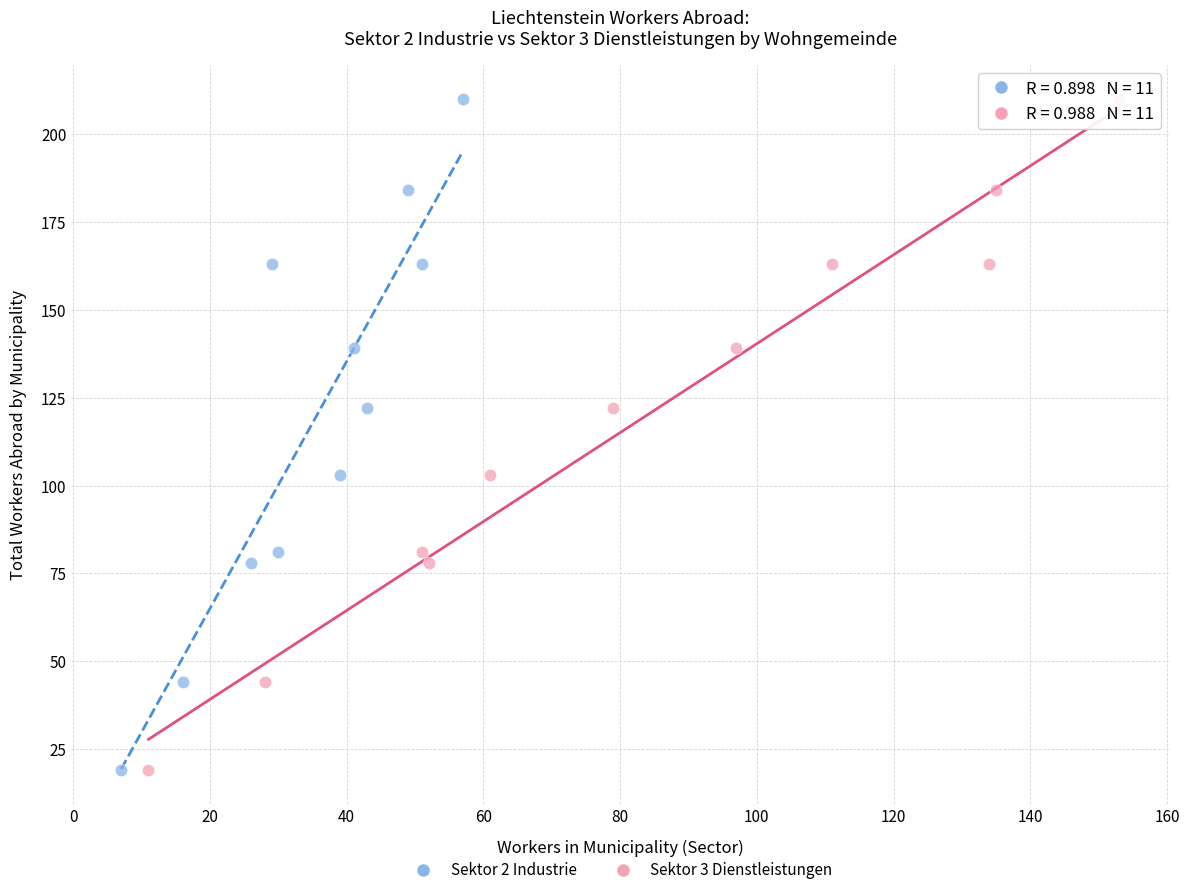

What are all the series names shown in the legend?

Sektor 2 Industrie, Sektor 3 Dienstleistungen